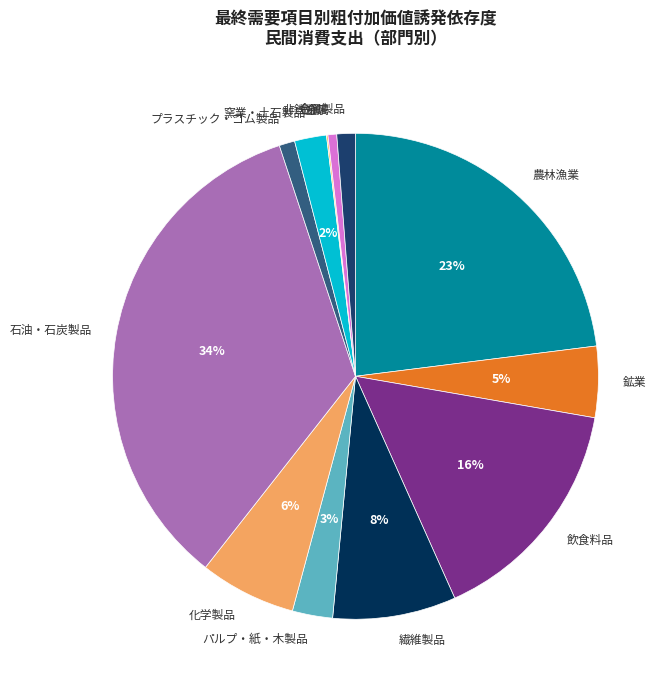

What percentage is the 非鉄金属 slice, to the nearest percent?

1%